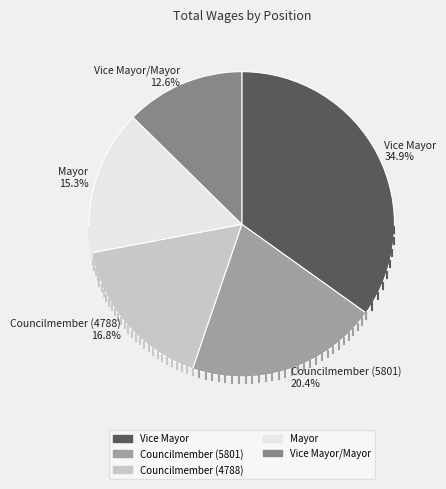

Is there any slice that represents more than half of the pie?

No